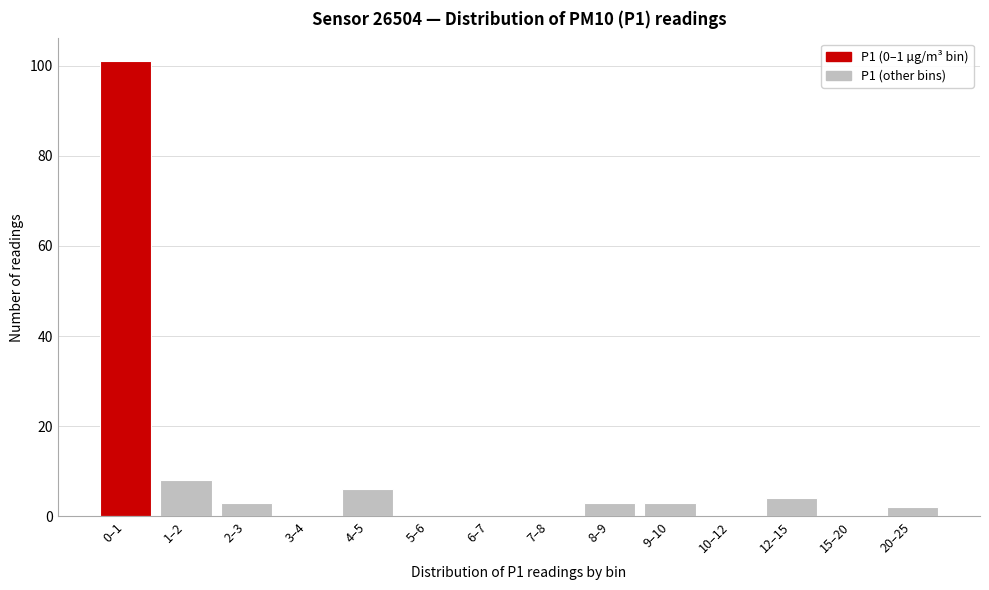

Reading right to left, extract all data points from this chart.

20–25=2	15–20=0	12–15=4	10–12=0	9–10=3	8–9=3	7–8=0	6–7=0	5–6=0	4–5=6	3–4=0	2–3=3	1–2=8	0–1=101